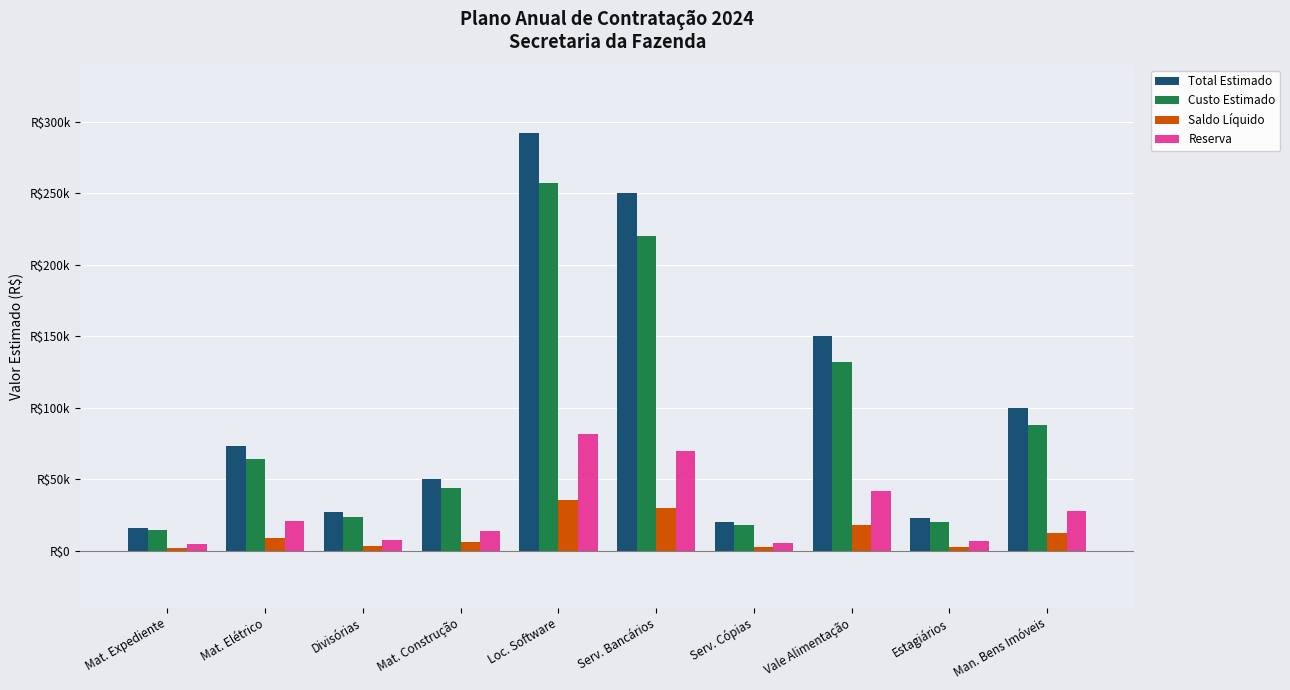

Where does the Reserva series first go above 20440?

Mat. Elétrico